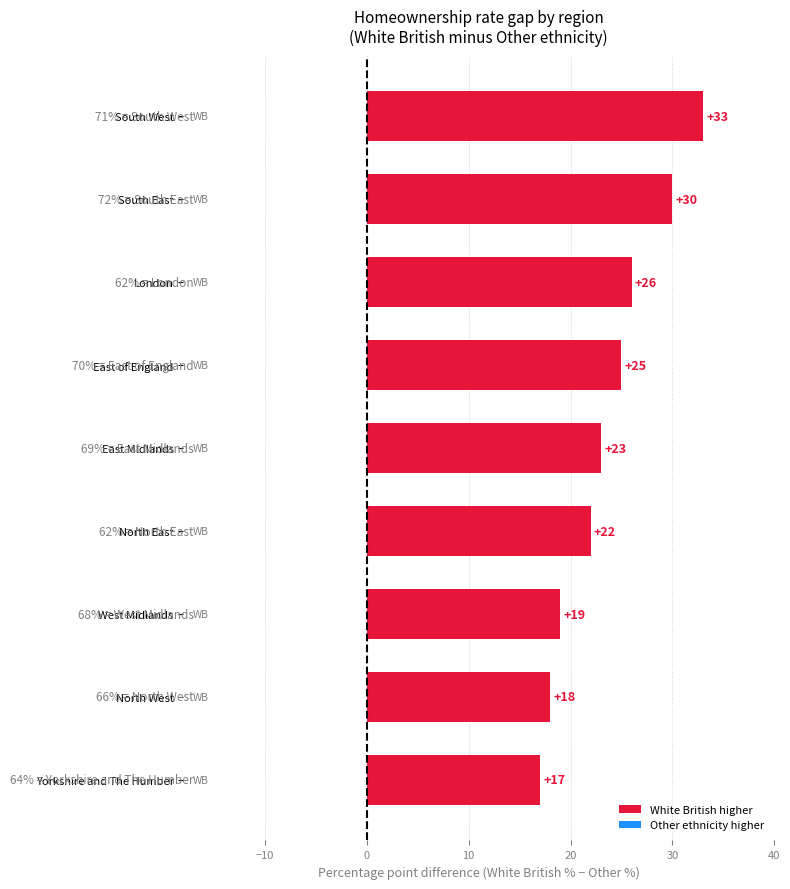

True or false: the data shows 14 at East of England.

False